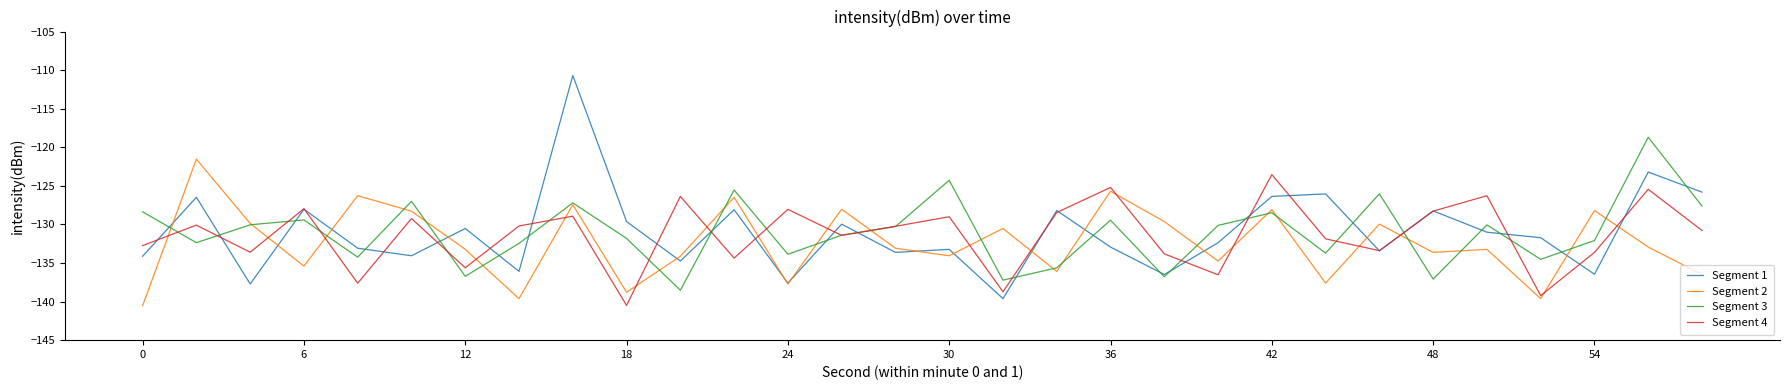

Which series has the widest spread of values?

Segment 1